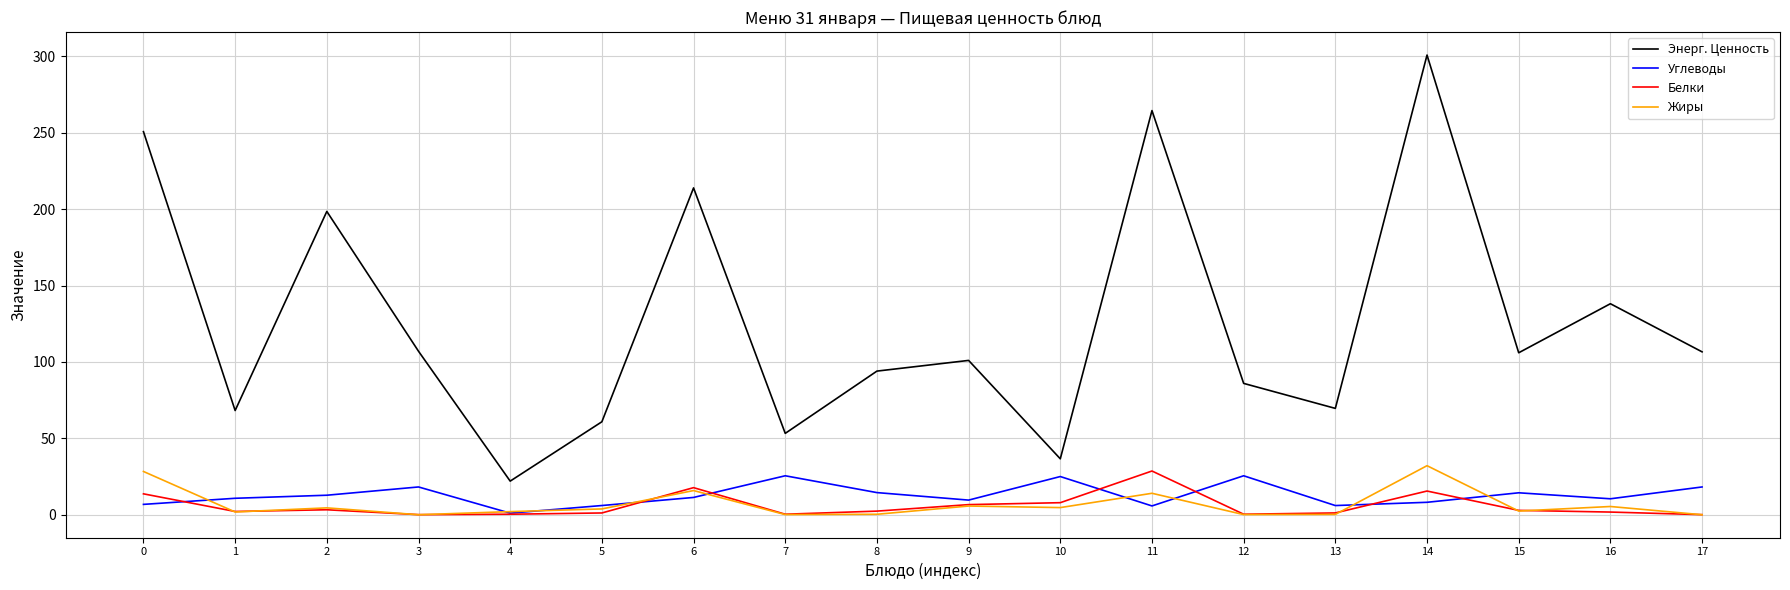

True or false: Углеводы and Энерг. Ценность cross at least once.

False